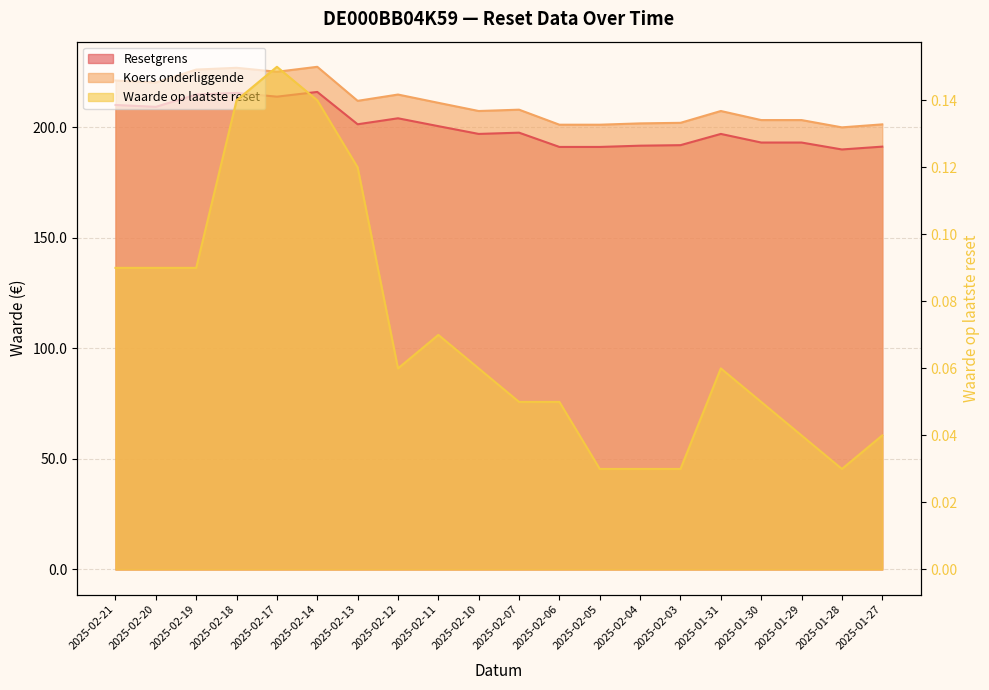

What is the difference between the maximum and minimum values in the Resetgrens series?

26.0